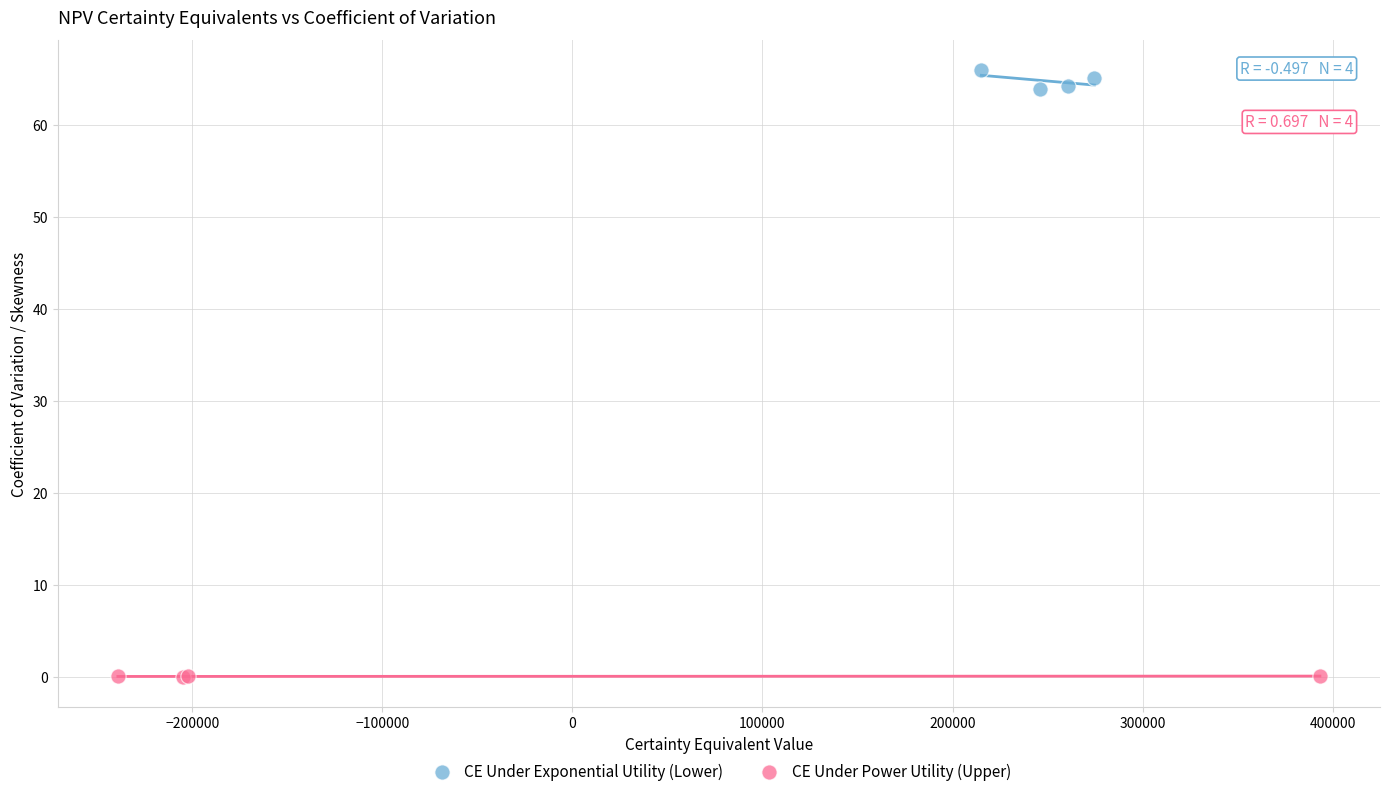

Which series reaches the maximum Y coordinate?

CE Under Exponential Utility (Lower)